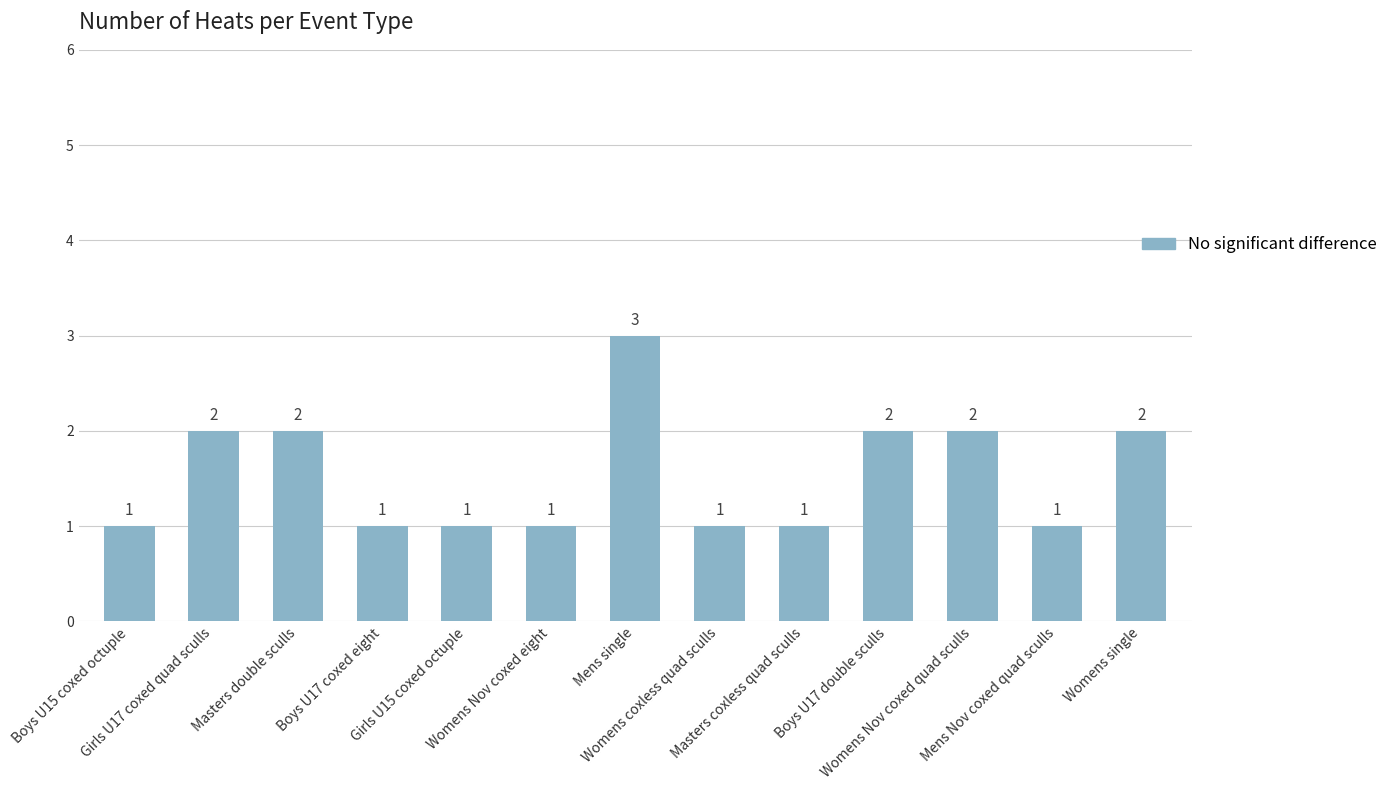

Reading right to left, transcribe all the data shown in this chart.

Womens single=2	Mens Nov coxed quad sculls=1	Womens Nov coxed quad sculls=2	Boys U17 double sculls=2	Masters coxless quad sculls=1	Womens coxless quad sculls=1	Mens single=3	Womens Nov coxed eight=1	Girls U15 coxed octuple=1	Boys U17 coxed eight=1	Masters double sculls=2	Girls U17 coxed quad sculls=2	Boys U15 coxed octuple=1